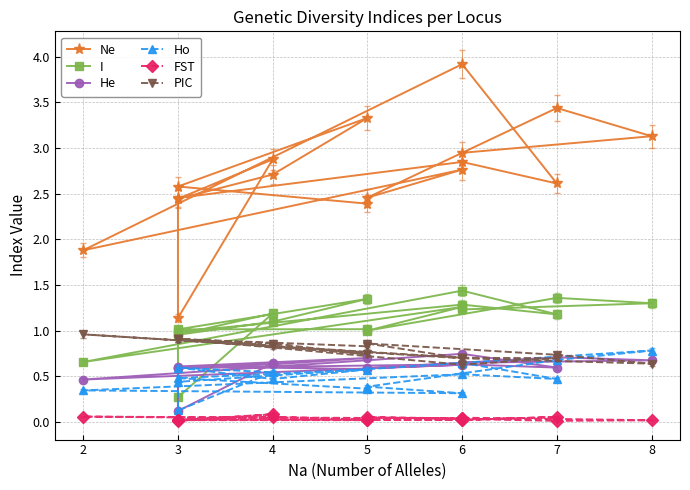

In He, how many points are lower than both neighbors (excluding endpoints)?

5